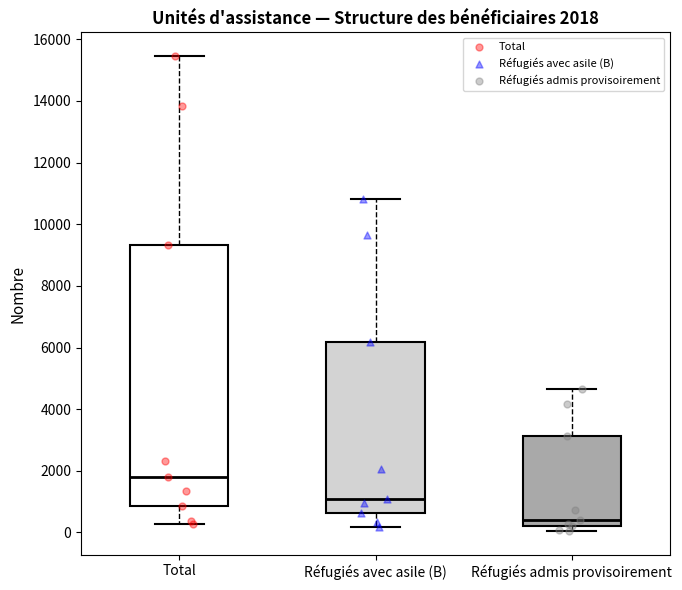

Comparing the boxes themselves (not the whiskers), which one is the tallest?

Total